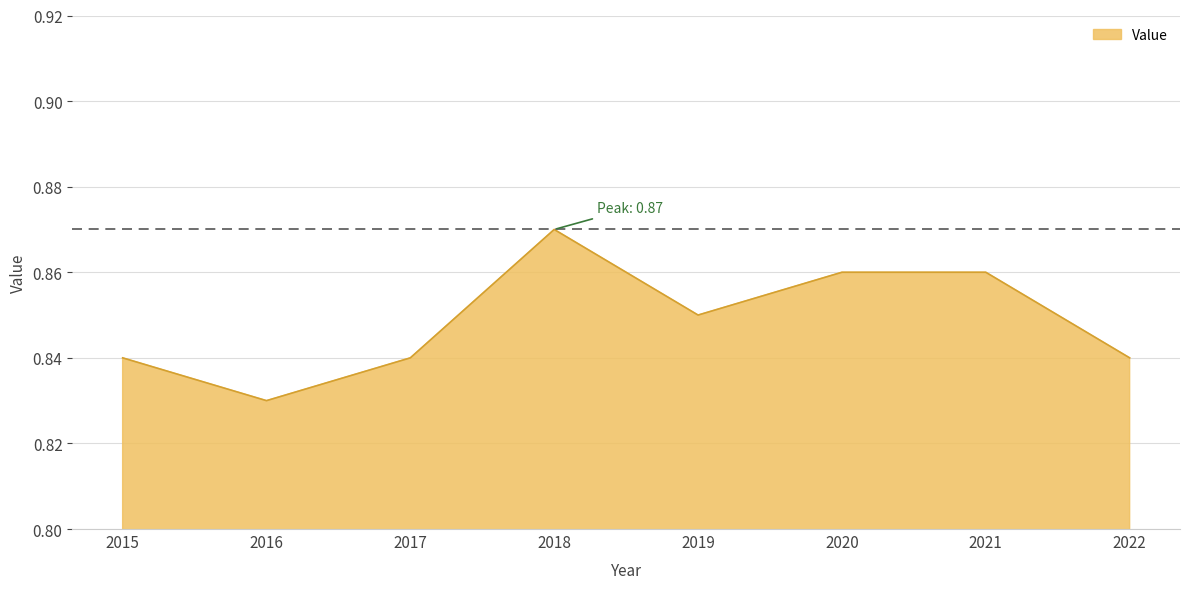

The chart shows a value of 0.4 at 2016. True or false?

False